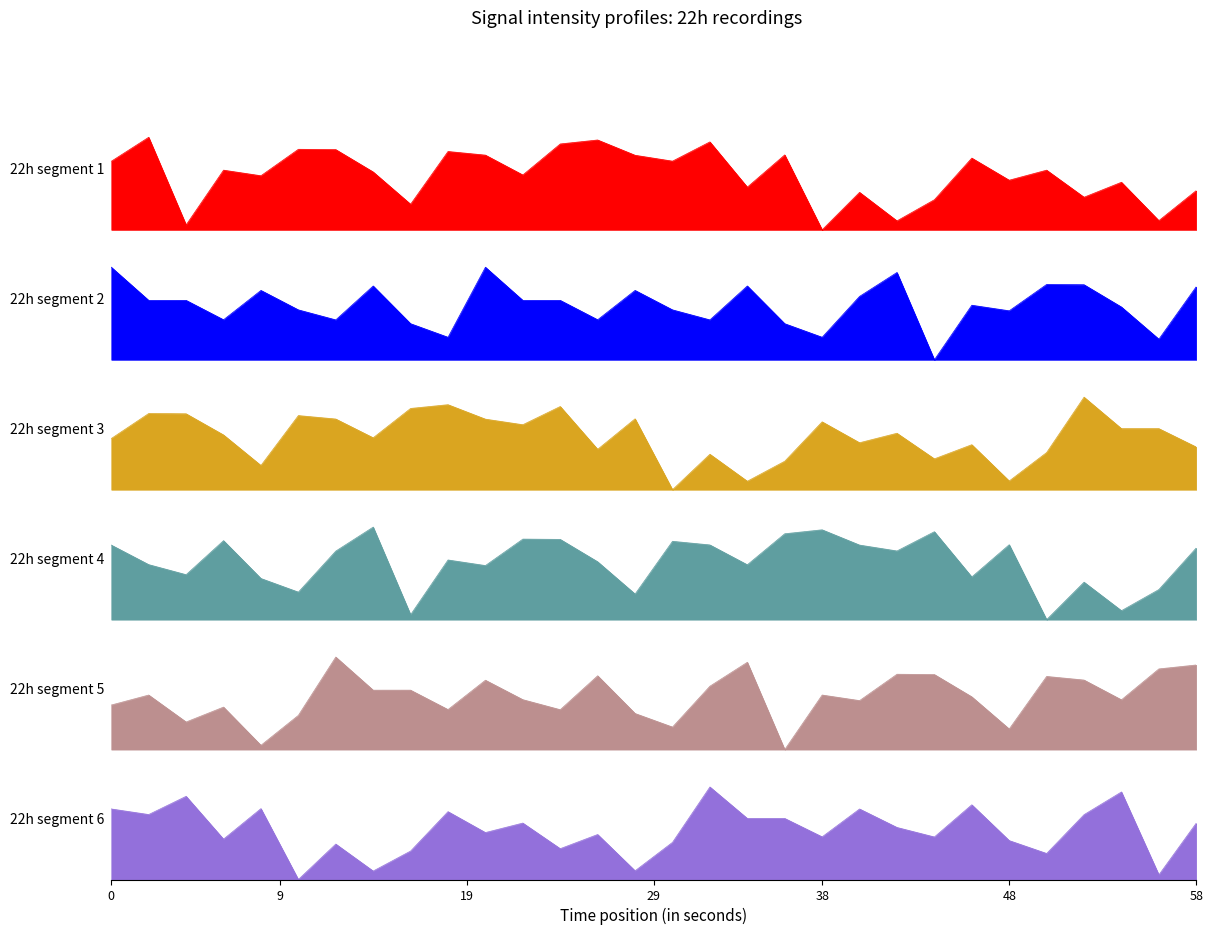

What is the spread (max minus min) of values at 48?

19.3